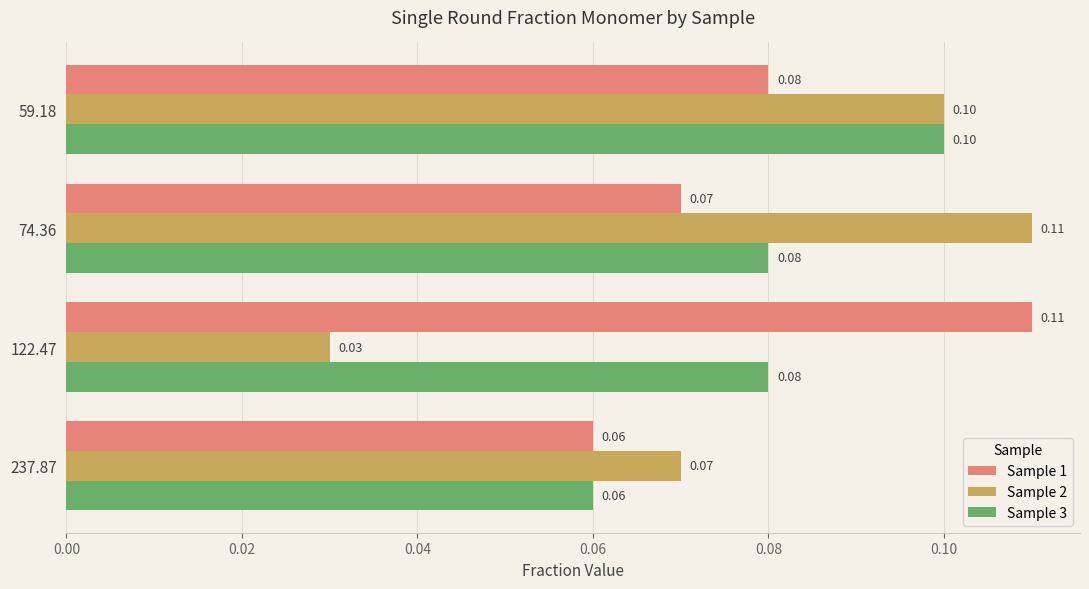

What are all the series names shown in the legend?

Sample 1, Sample 2, Sample 3